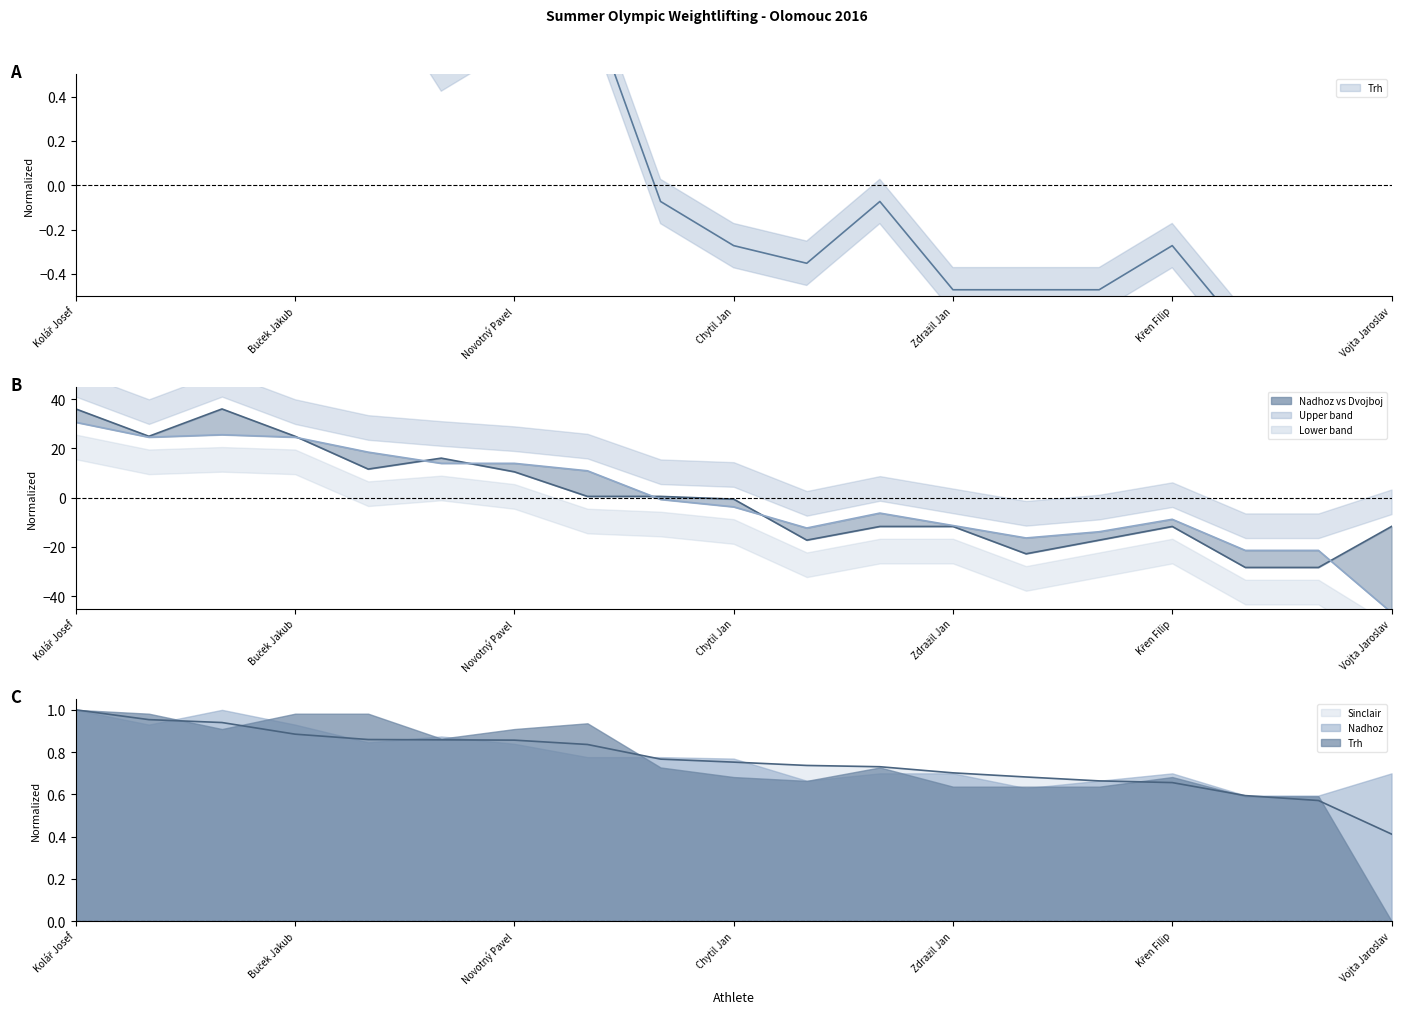

How many values in the Dvojboj series exceed -3?

9